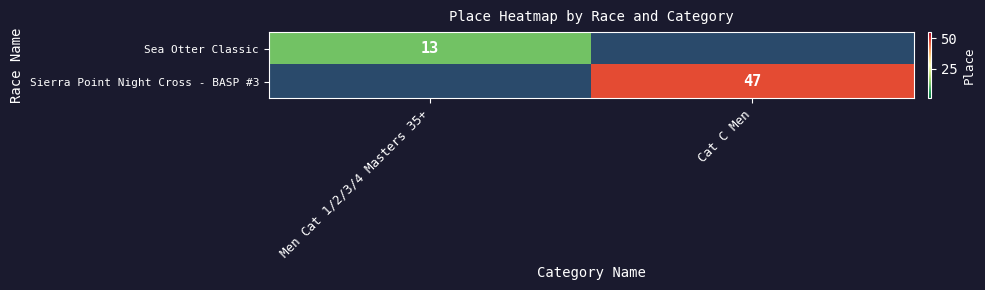

True or false: Sea Otter Classic has a value of 13 at Men Cat 1/2/3/4 Masters 35+.

True